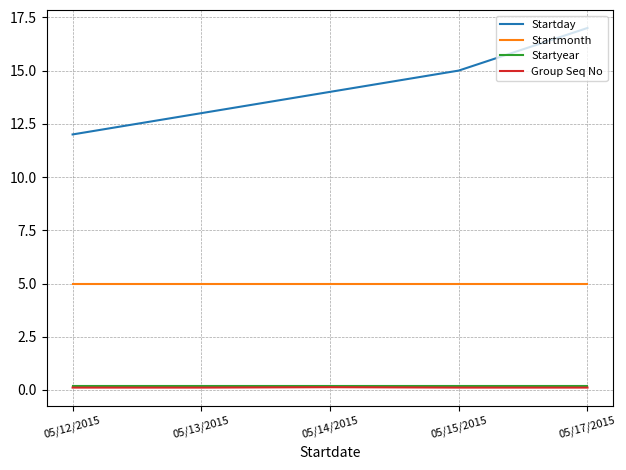

At which category is the sum across all series the highest?

05/17/2015